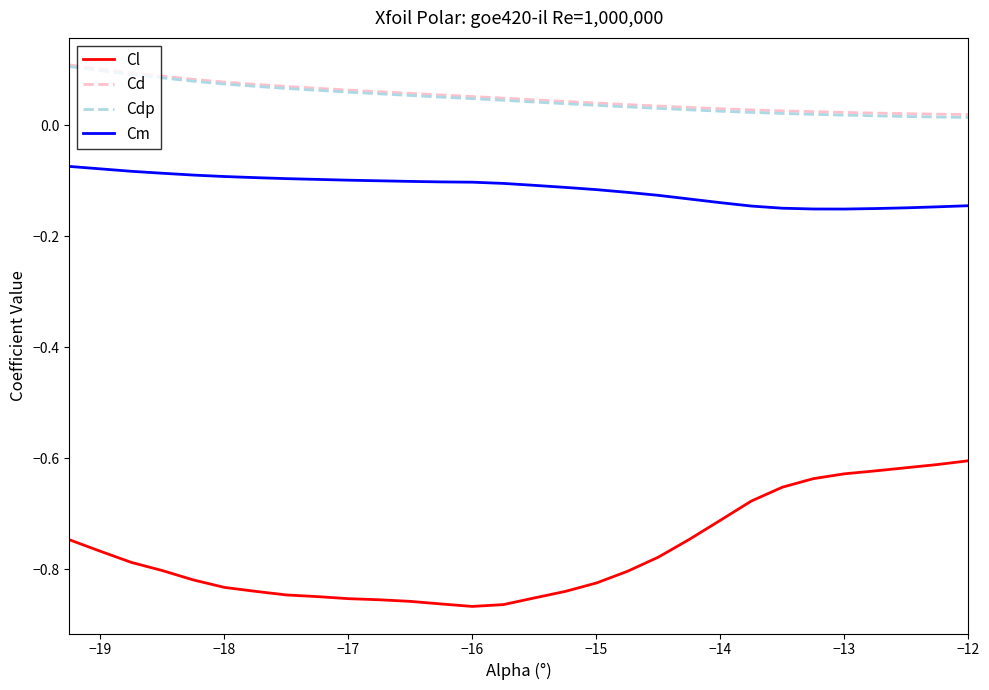

True or false: Cdp and Cl intersect in this chart.

False